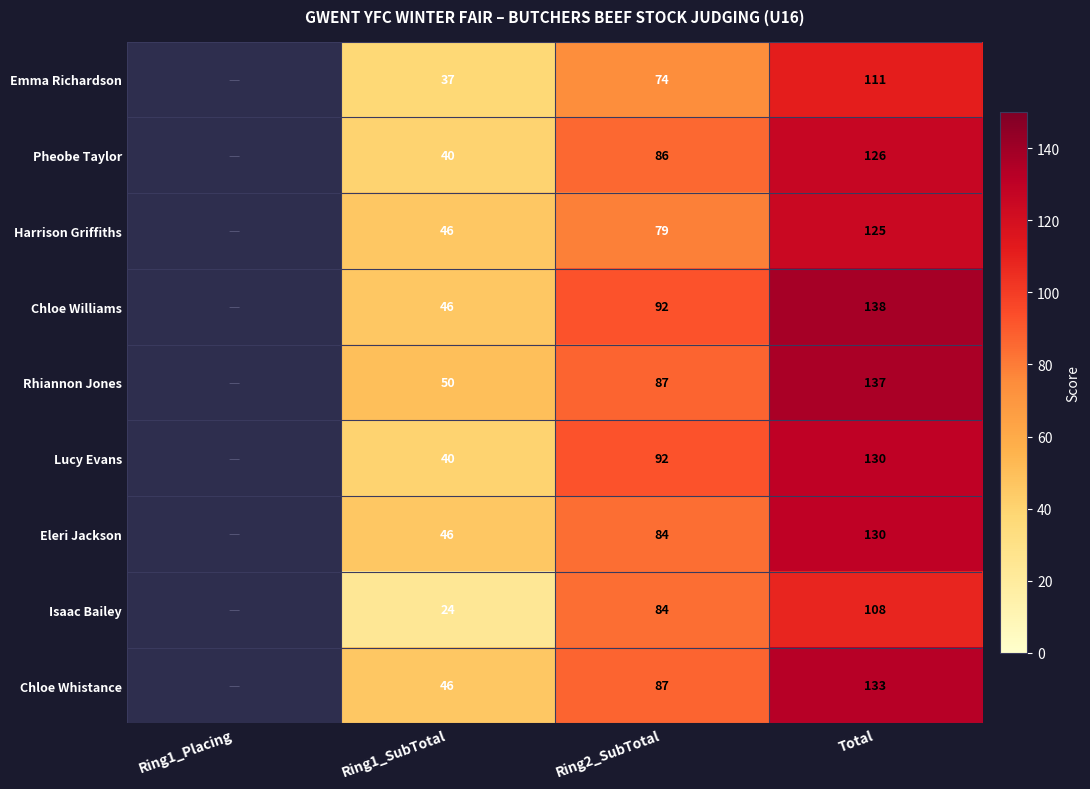

What is the total value across all series at Ring1_SubTotal?

375